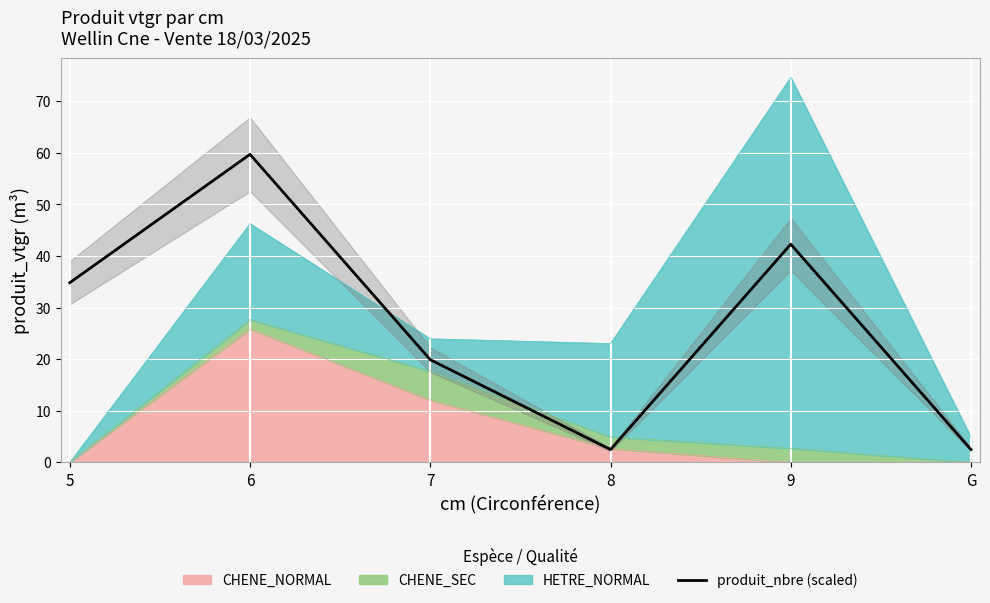

Rank the categories by value from lowest to highest.

8, G, 7, 5, 9, 6